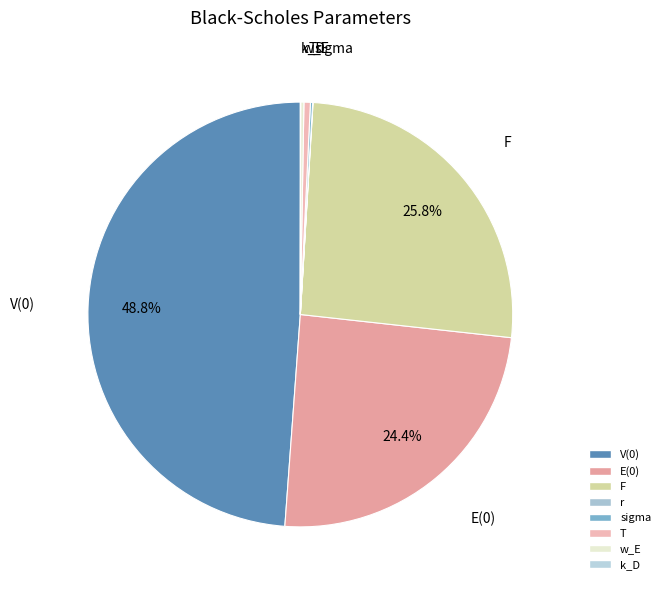

What is the largest slice in the pie chart?

V(0)